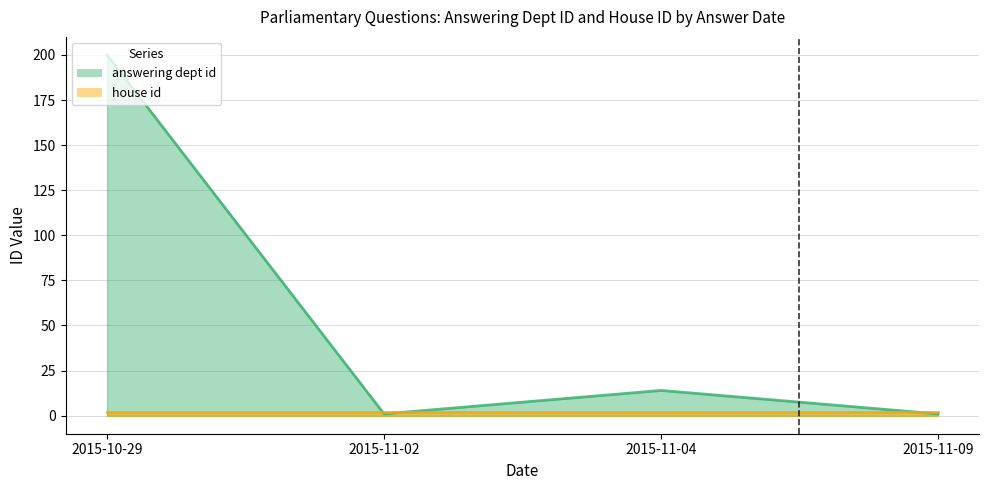

What is the value of the 3rd point from the left?

14